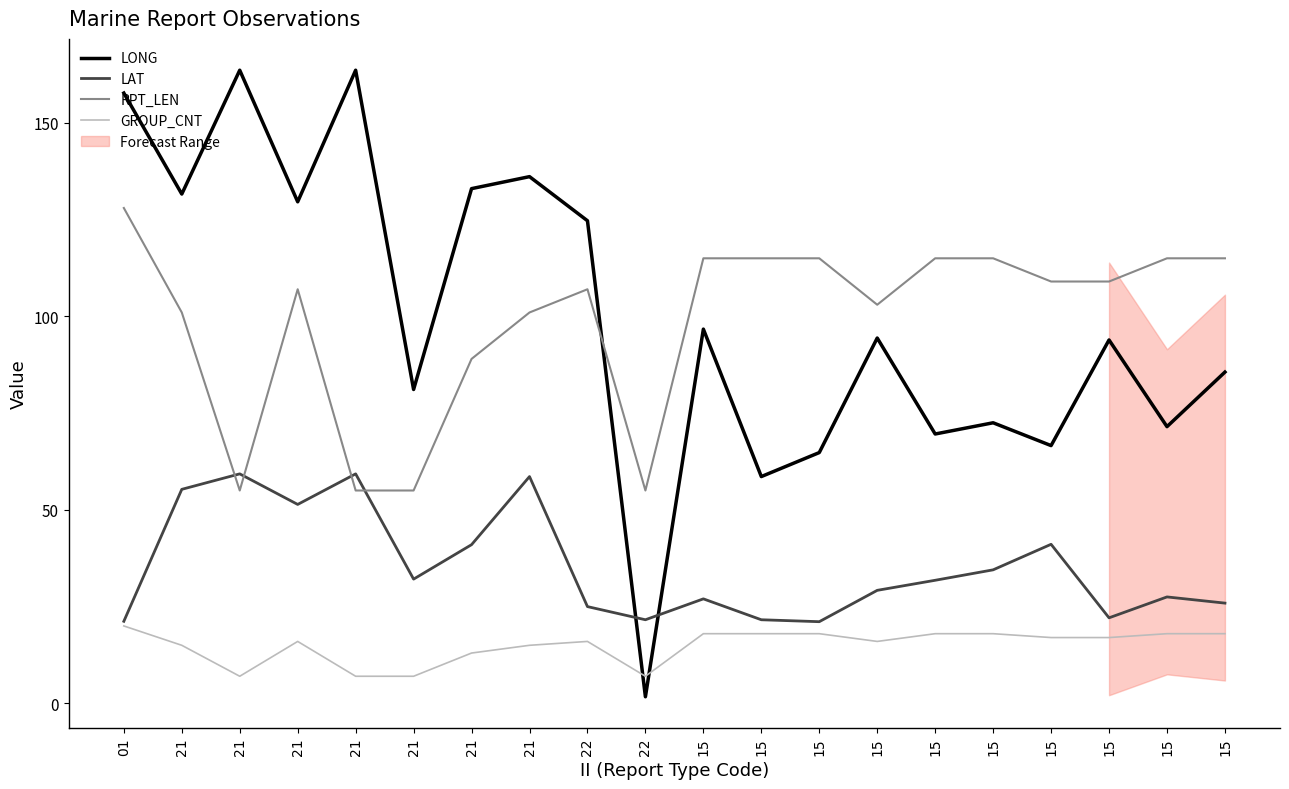

What is the greatest value displayed?

163.6